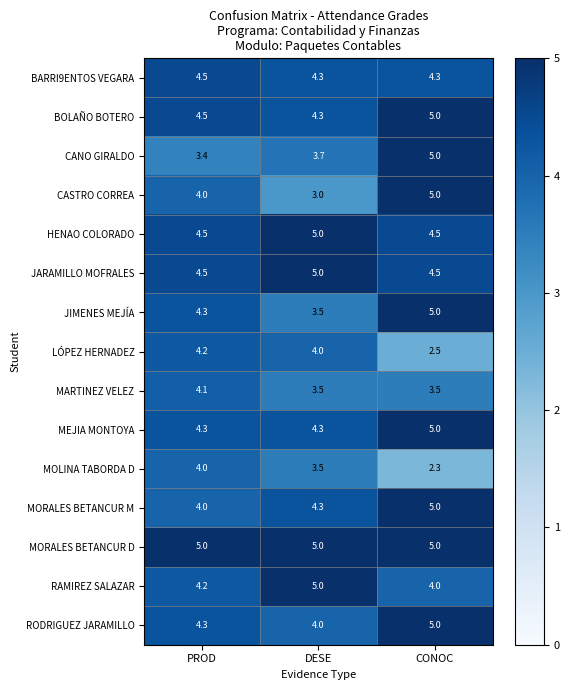

At which category does the chart reach its minimum across all series?

CONOC